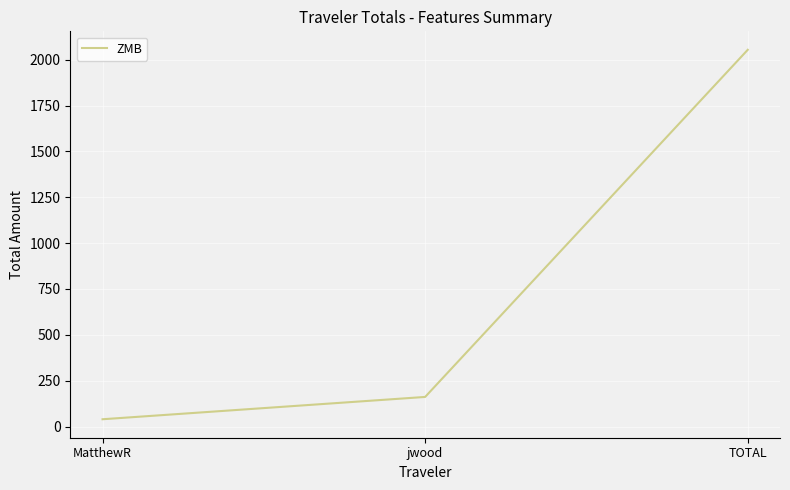

Where does the data first go above 161?

jwood